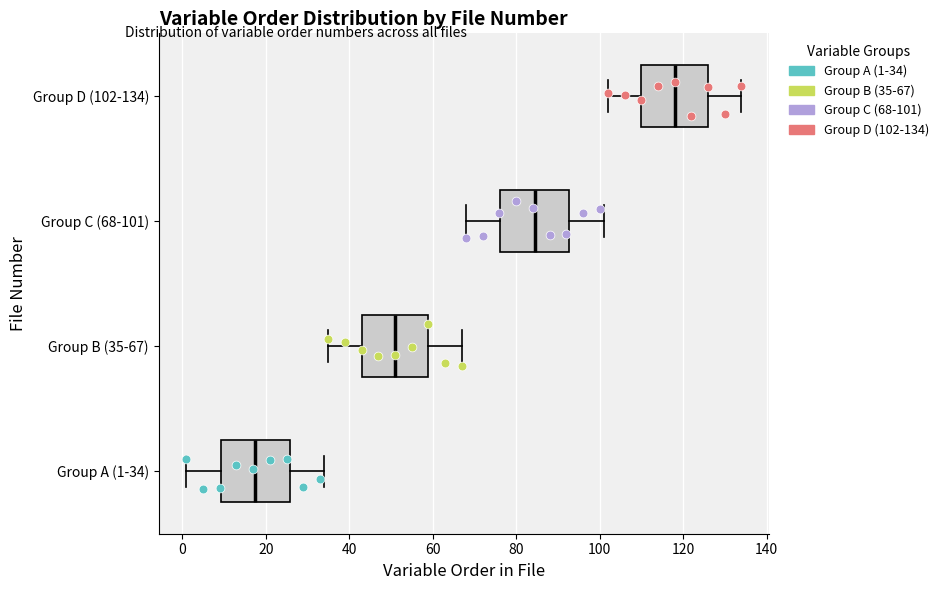

Where is the left edge of the box for Group B (35-67) on the x-axis? The values are not printed on the chart, so give them approximately, as read against the axis.

44